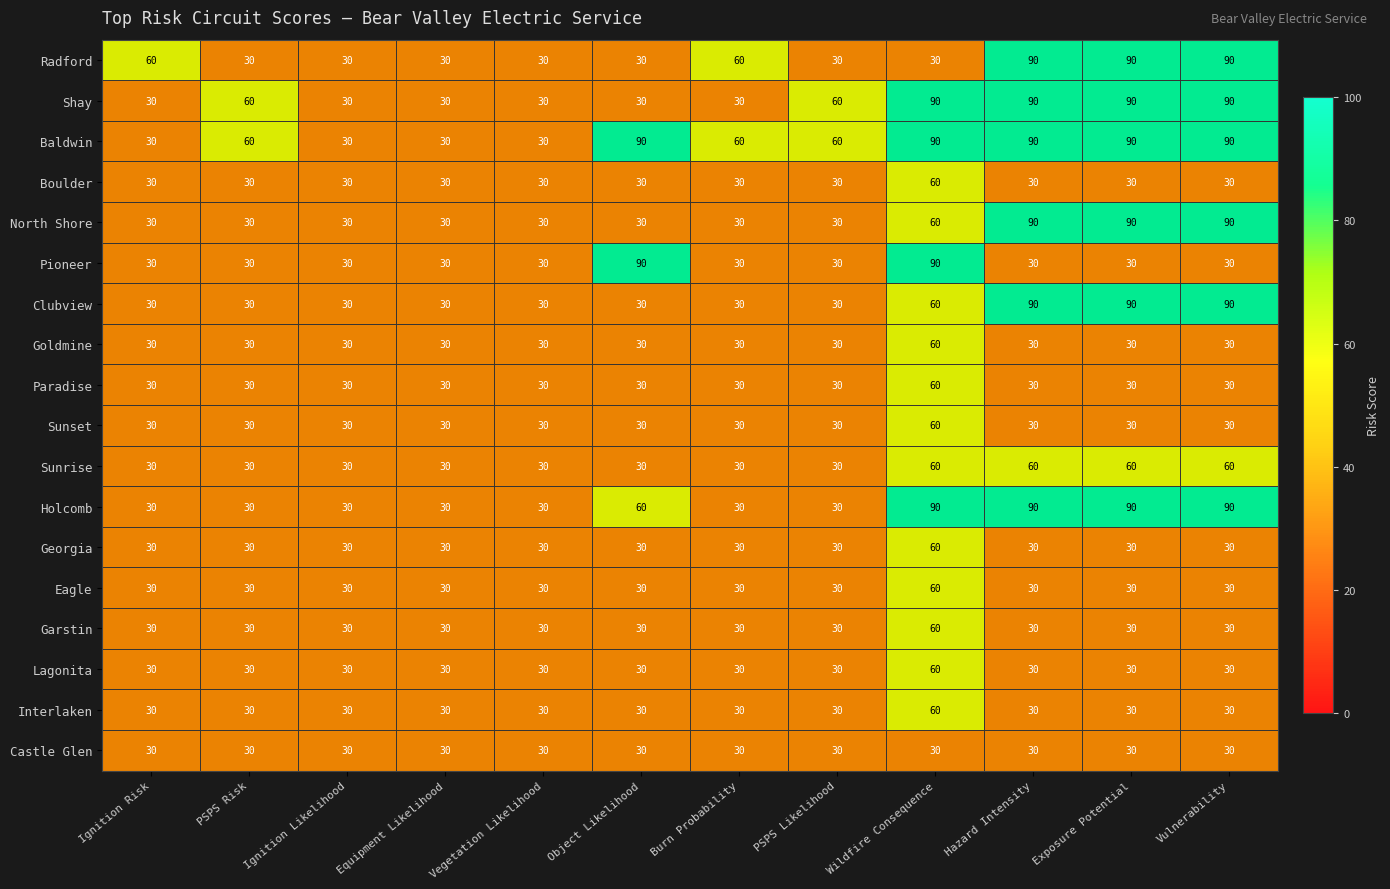

True or false: Paradise has a value of 49 at Hazard Intensity.

False